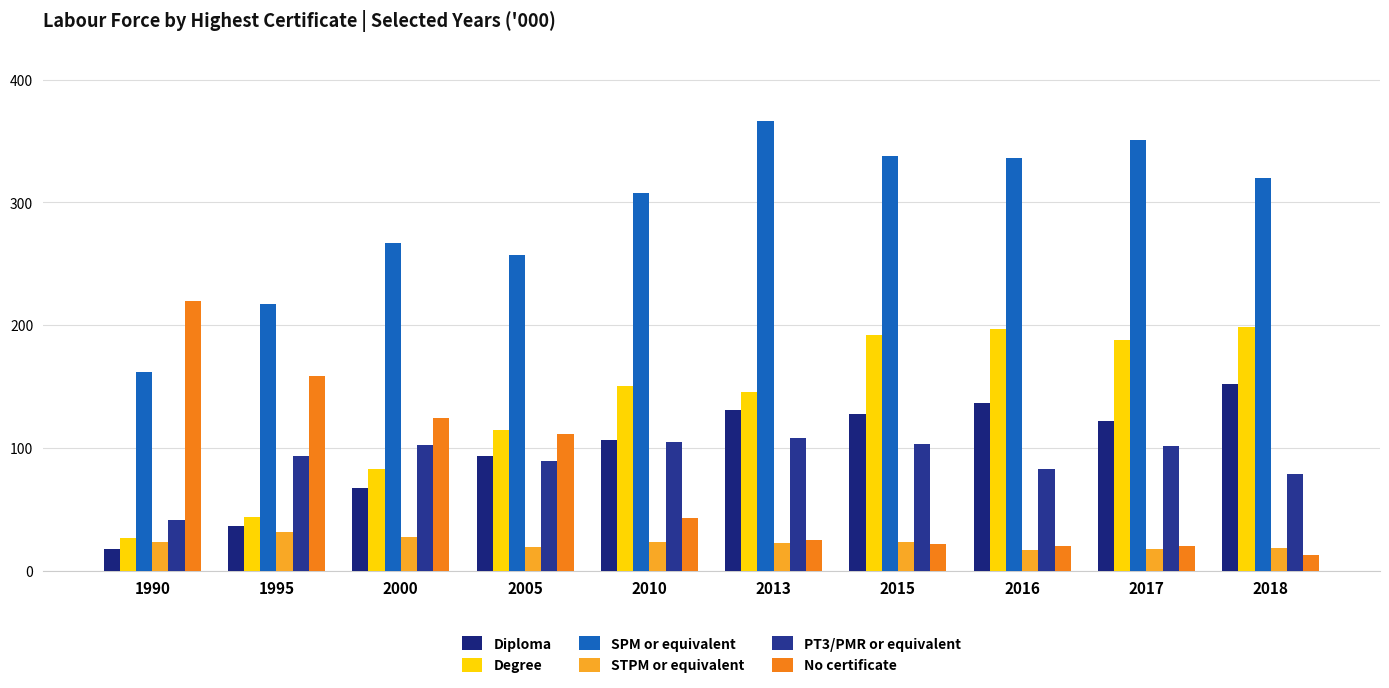

Between 2010 and 2005, which is larger?

2010